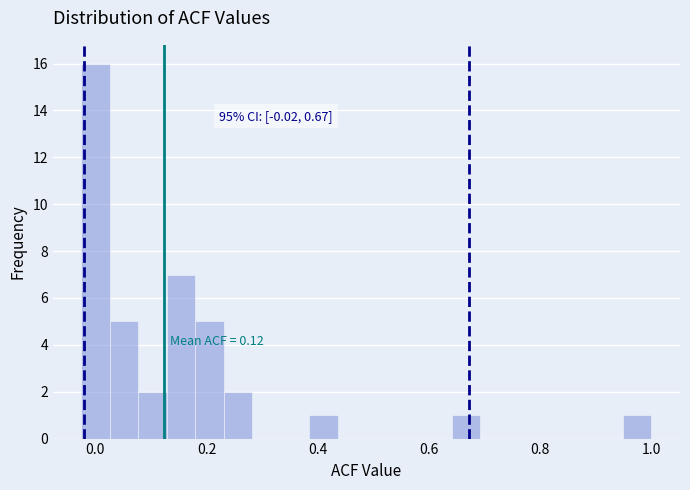

Read against the x-axis, roughly where is the centre of the tallest bar?

0.00